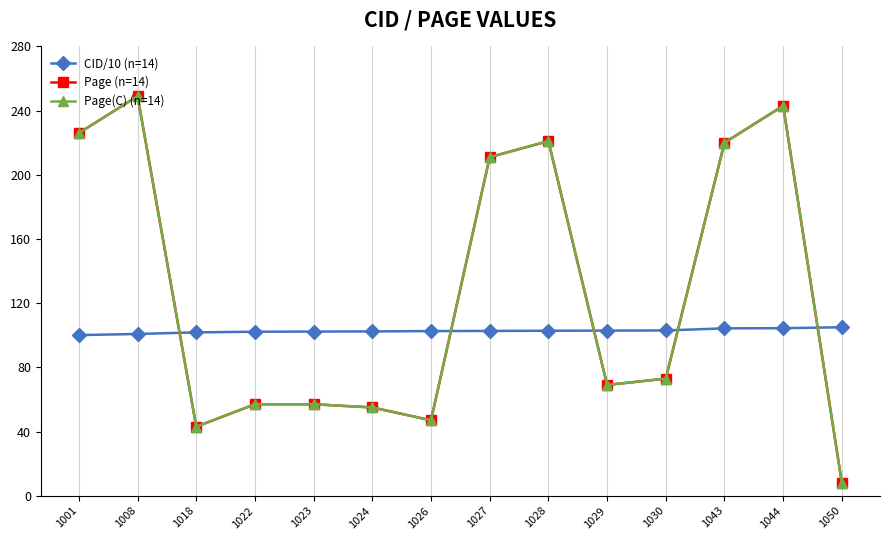

Is this an area chart (filled region under the line)?

No